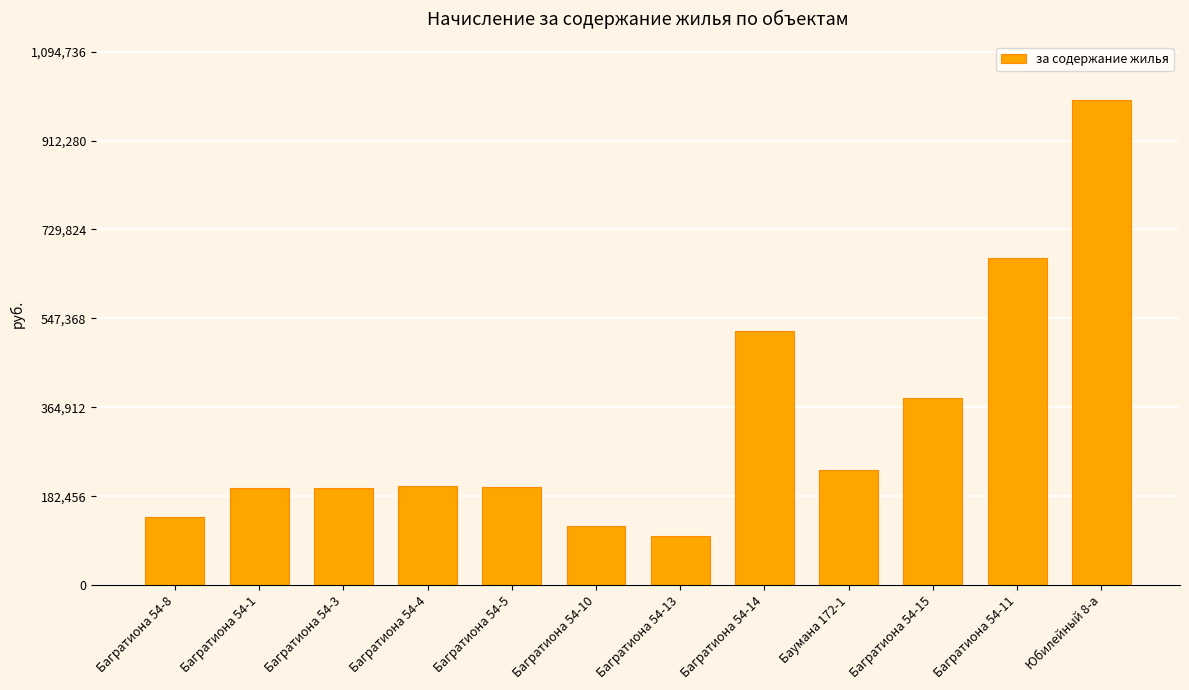

Are the bars horizontal?

No